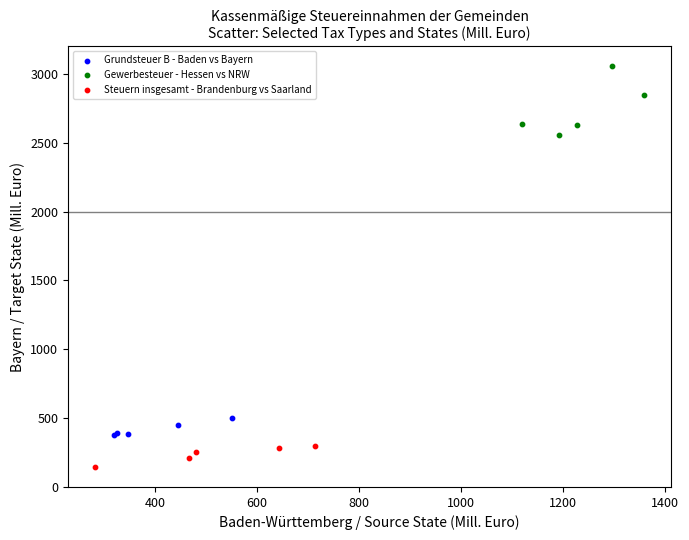

Which series contains the highest Y value?

Gewerbesteuer - Hessen vs NRW